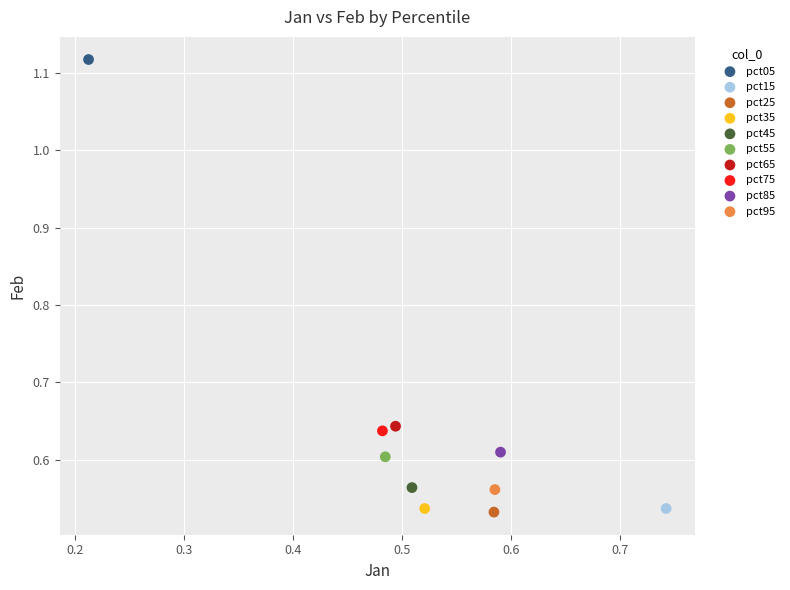

Which series contains the highest Y value?

pct05